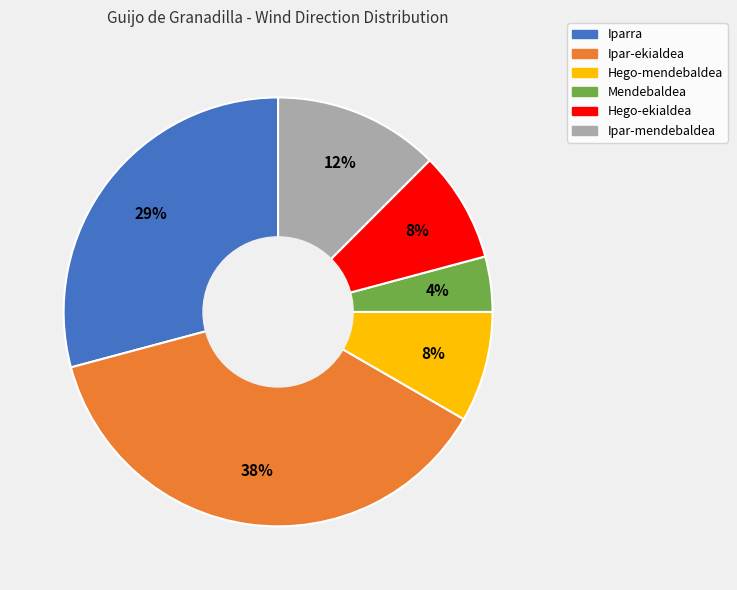

Does any single category account for the majority?

No